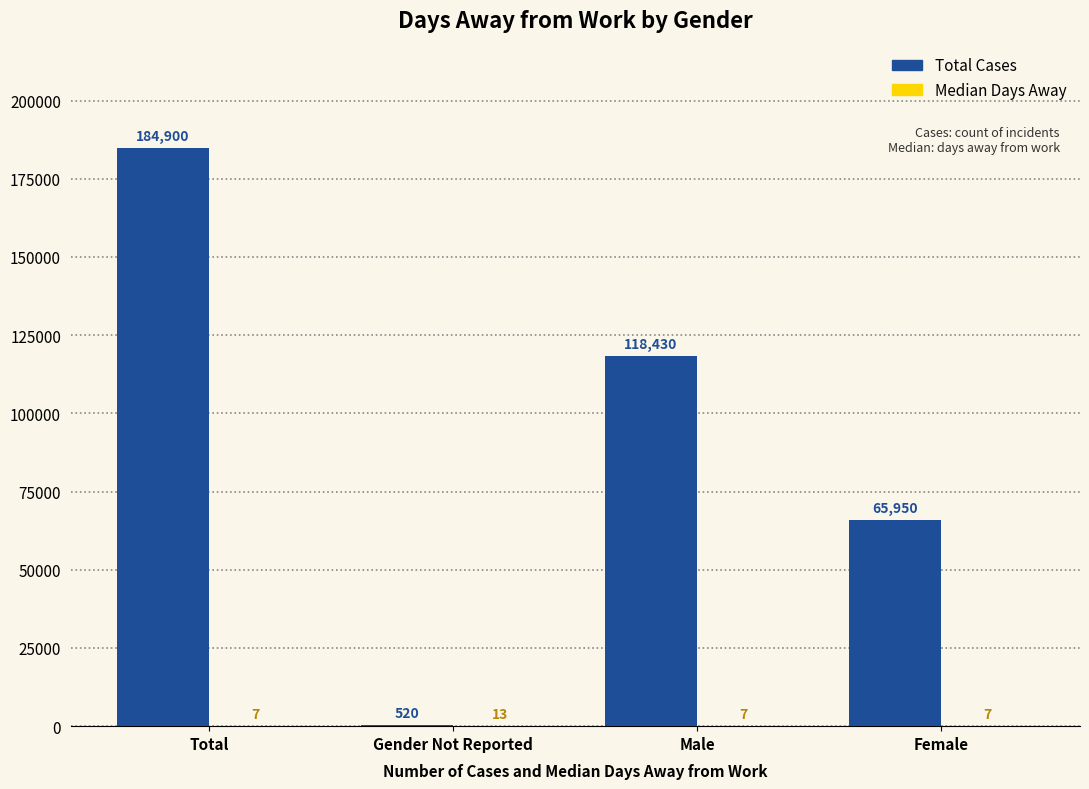

At which category does the chart reach its peak across all series?

Total